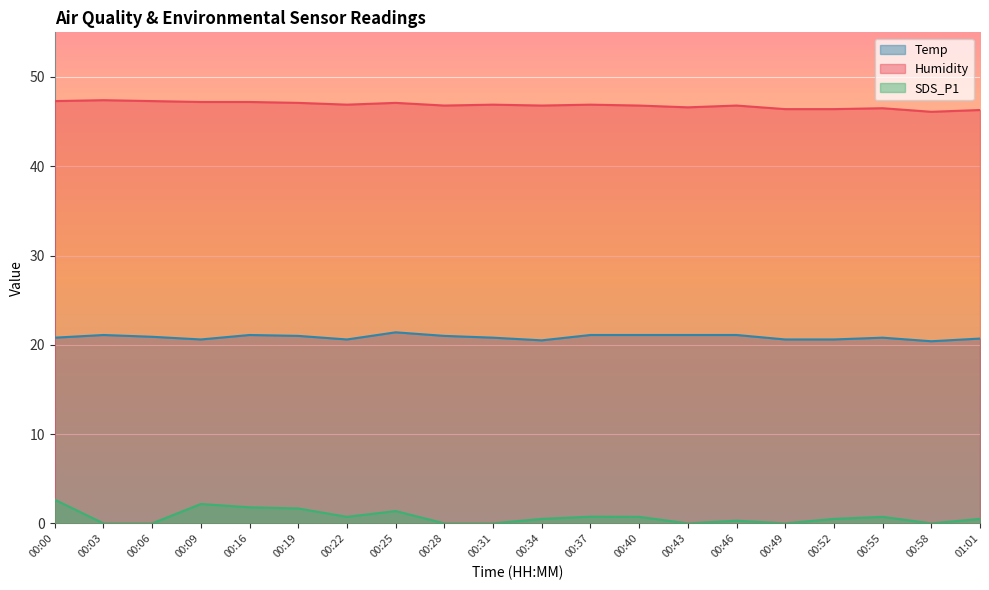

Which category has the highest value in the SDS_P1 series?

00:00